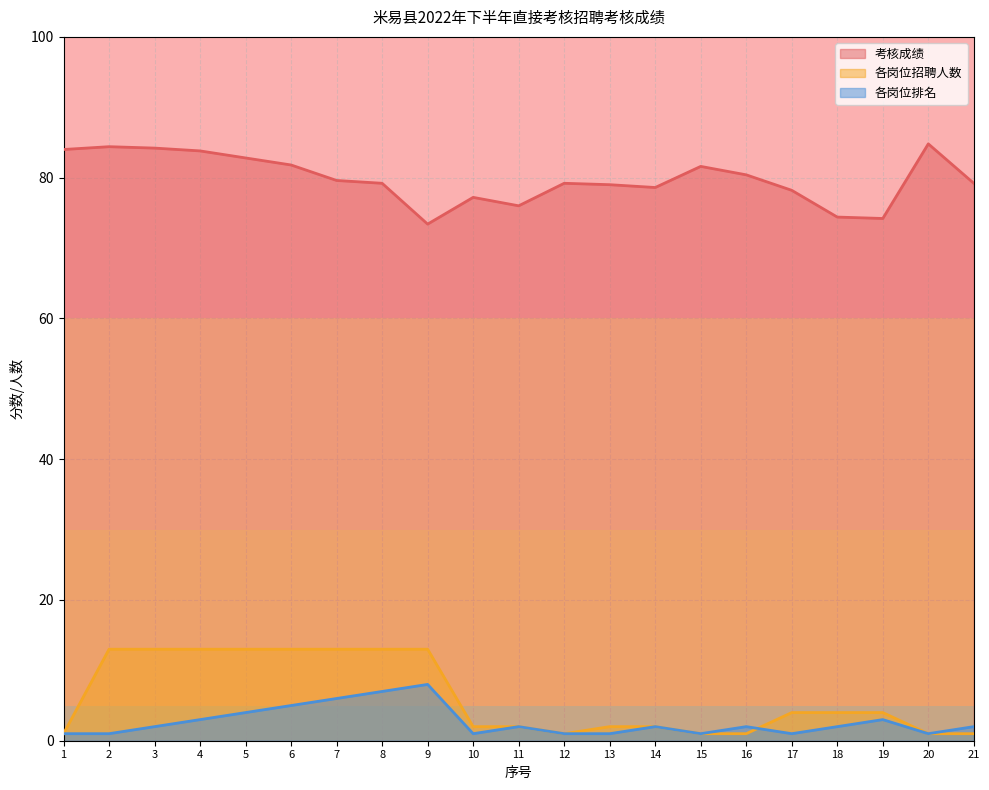

Rank the series at 19 from highest to lowest value.

考核成绩, 各岗位招聘人数, 各岗位排名